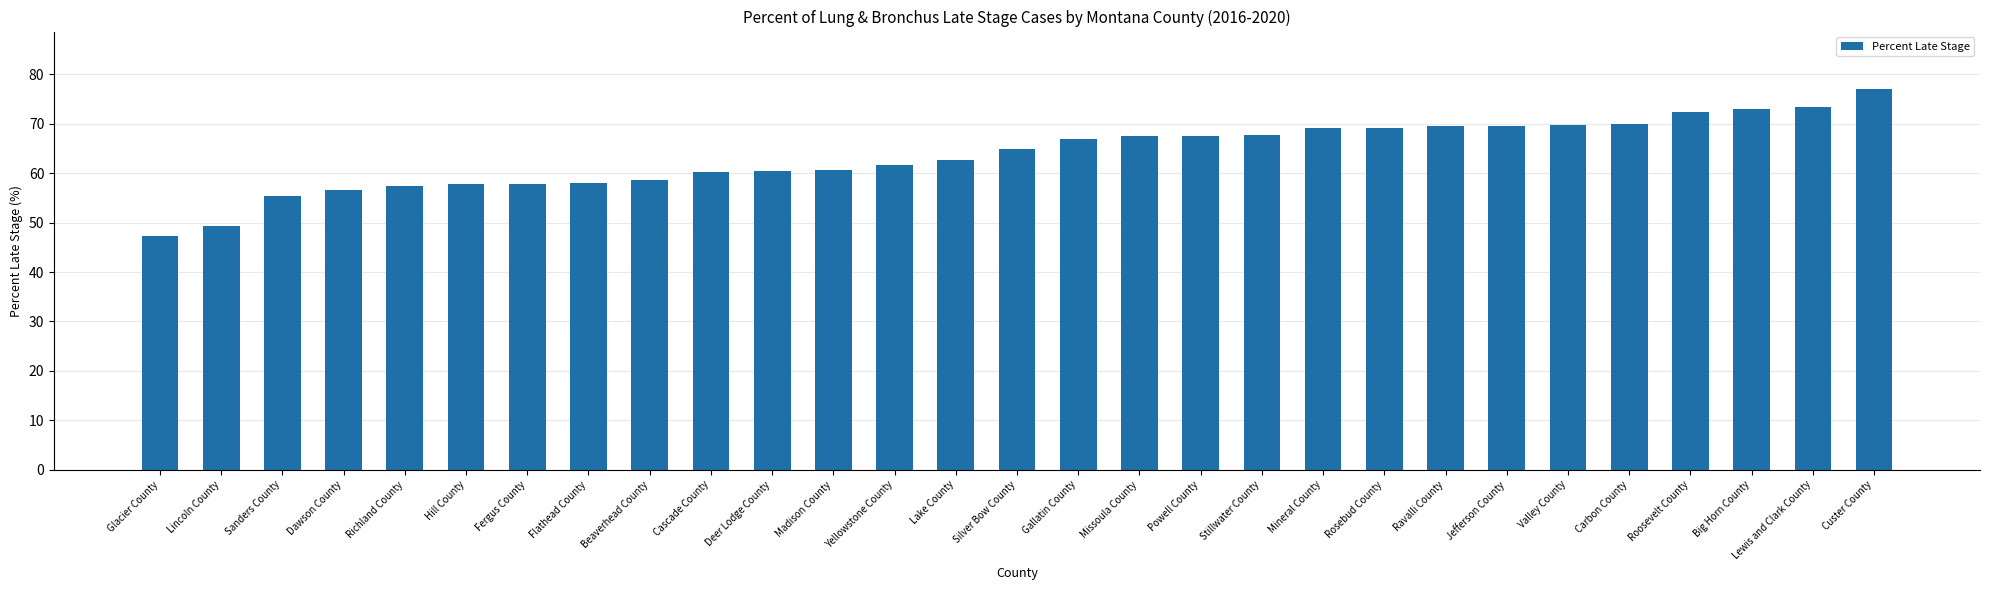

Between Valley County and Silver Bow County, which is larger?

Valley County